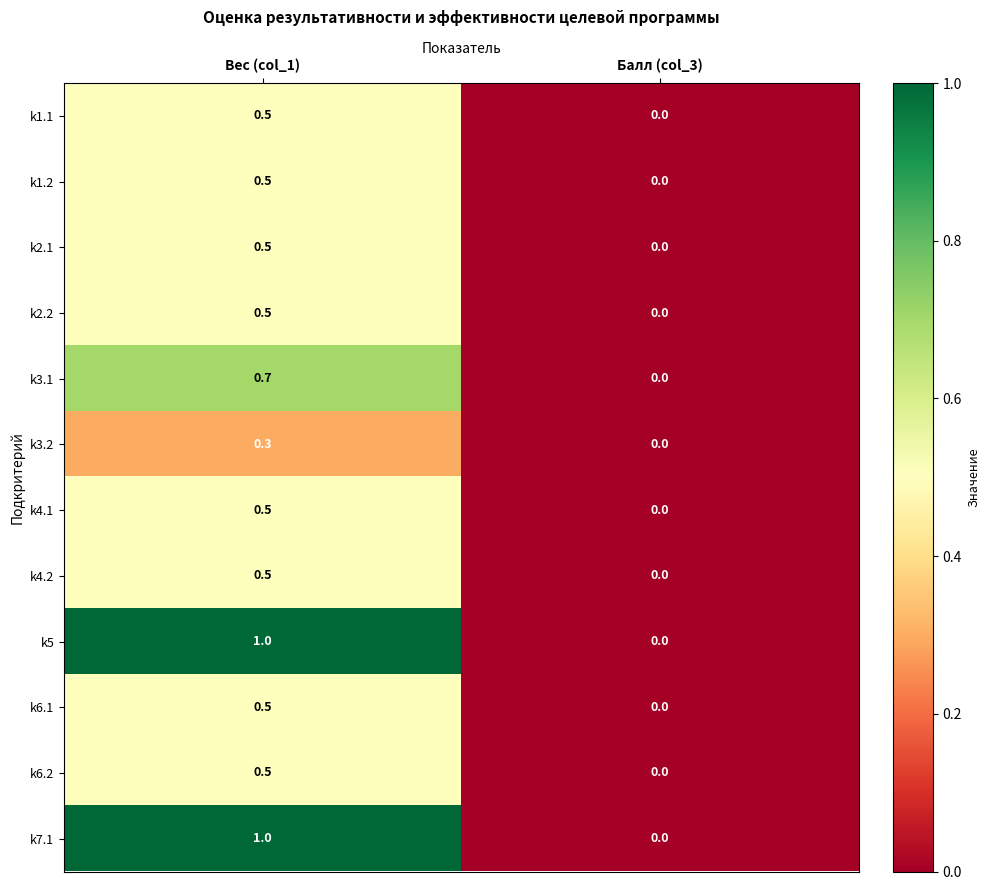

What is the difference between the maximum and minimum values in the k2.1 series?

0.5